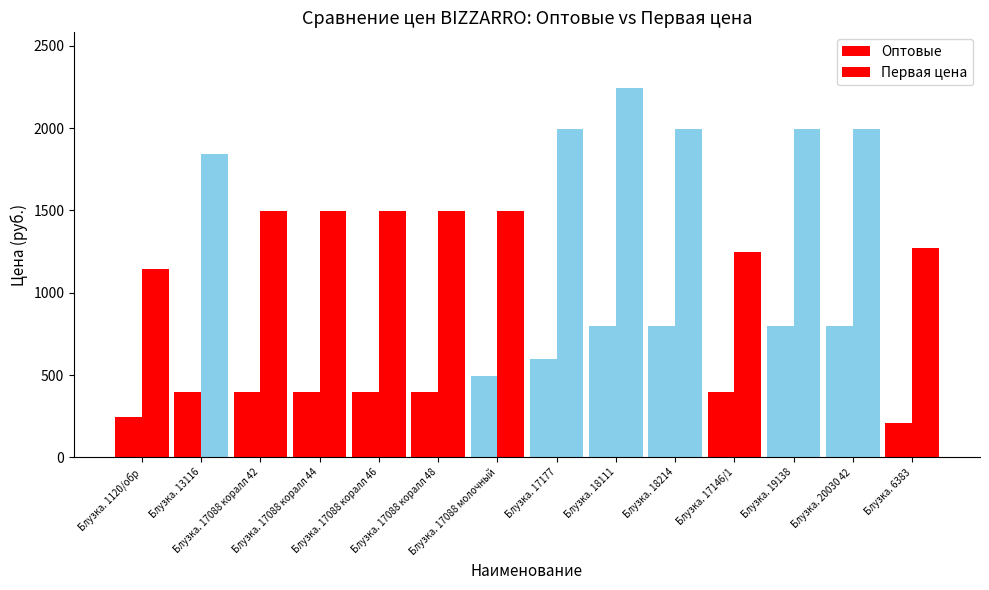

At which category is the sum across all series the highest?

Блузка. 18111